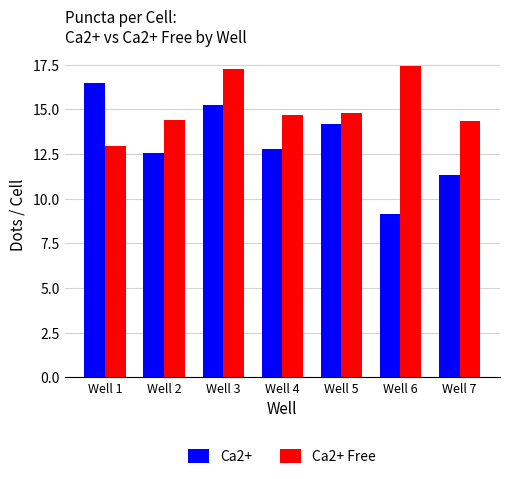

What are all the series names shown in the legend?

Ca2+, Ca2+ Free